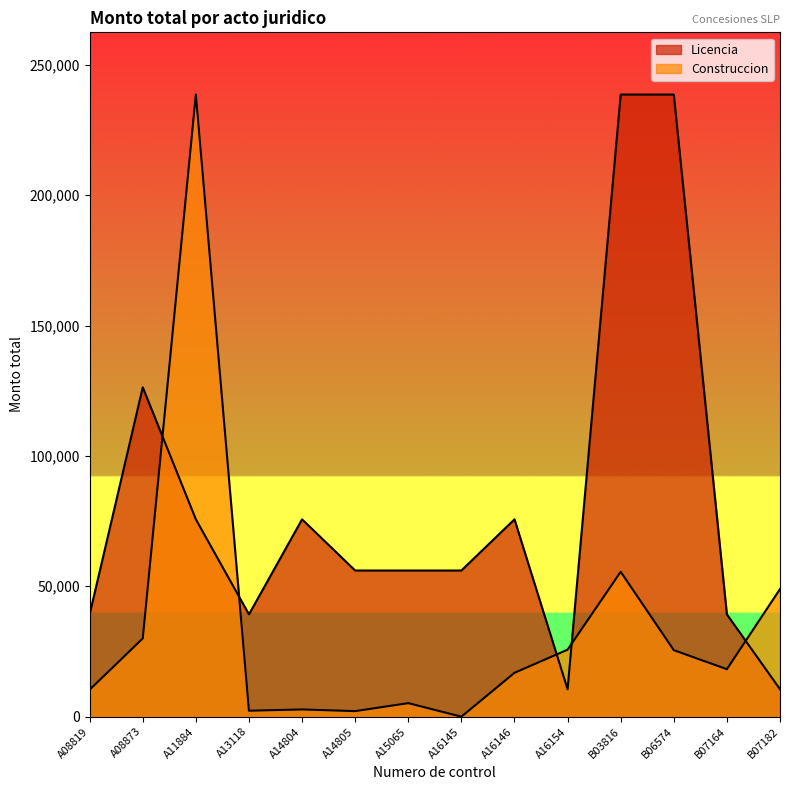

True or false: Licencia has a value of 30702.8 at A14804.

False